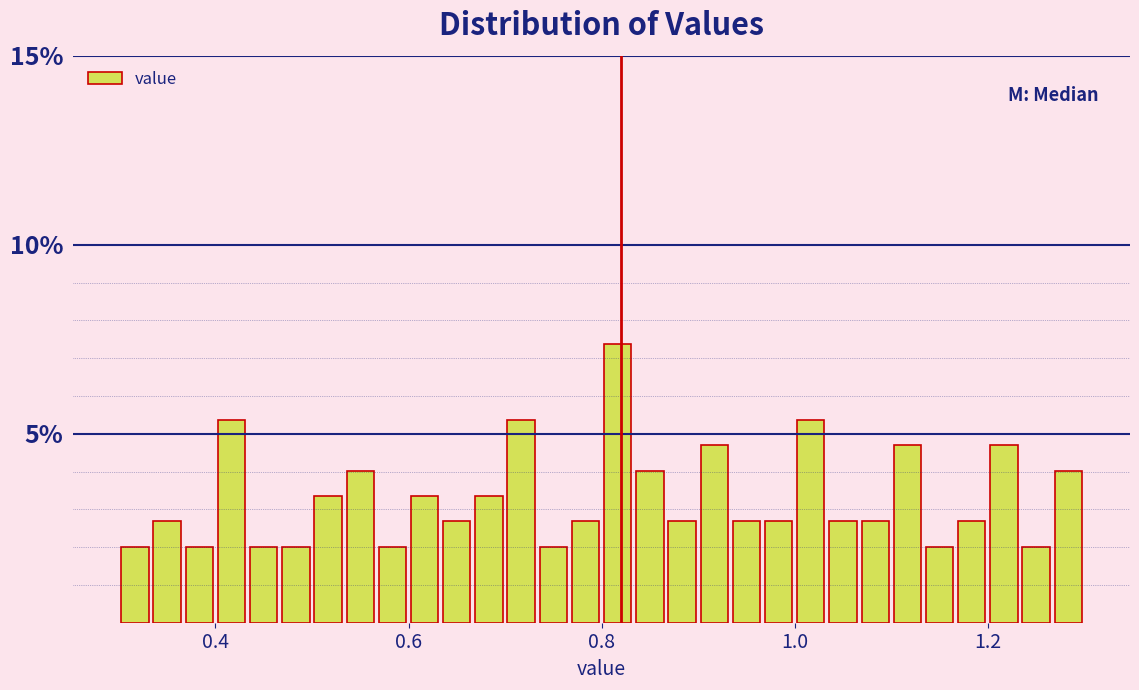

Around what value on the x-axis is the tallest bar? Give the approximate position of its centre, as read against the axis.

0.82